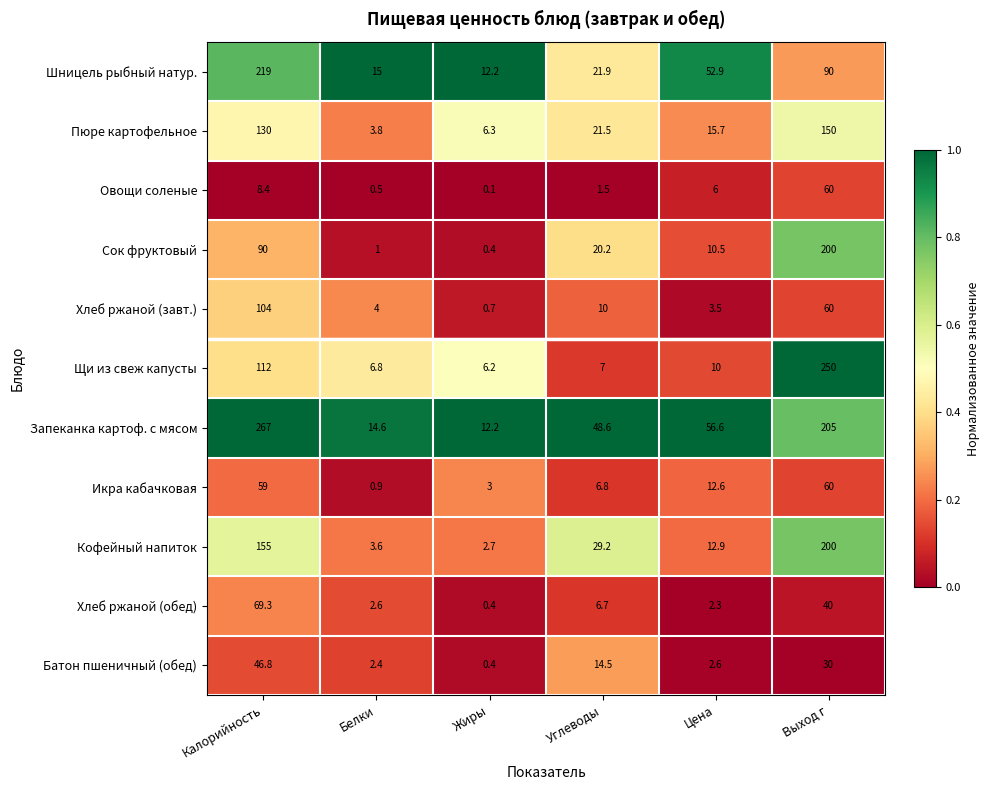

Rank the series at Калорийность from highest to lowest value.

Запеканка картоф. с мясом, Шницель рыбный натур., Кофейный напиток, Пюре картофельное, Щи из свеж капусты, Хлеб ржаной (завт.), Сок фруктовый, Хлеб ржаной (обед), Икра кабачковая, Батон пшеничный (обед), Овощи соленые